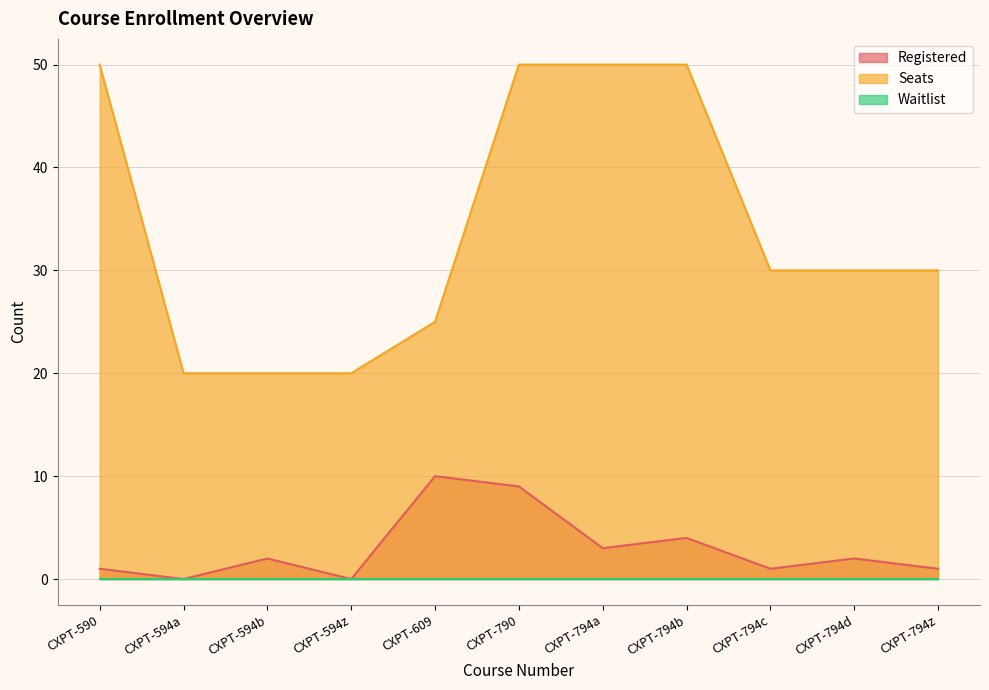

Which series has the widest spread of values?

Seats